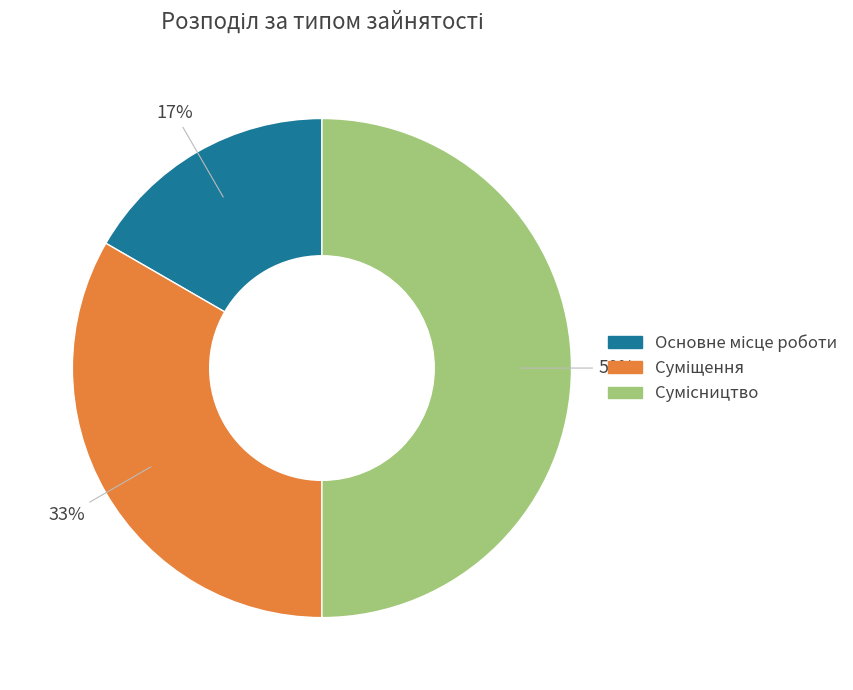

How many segments does this pie chart have?

3